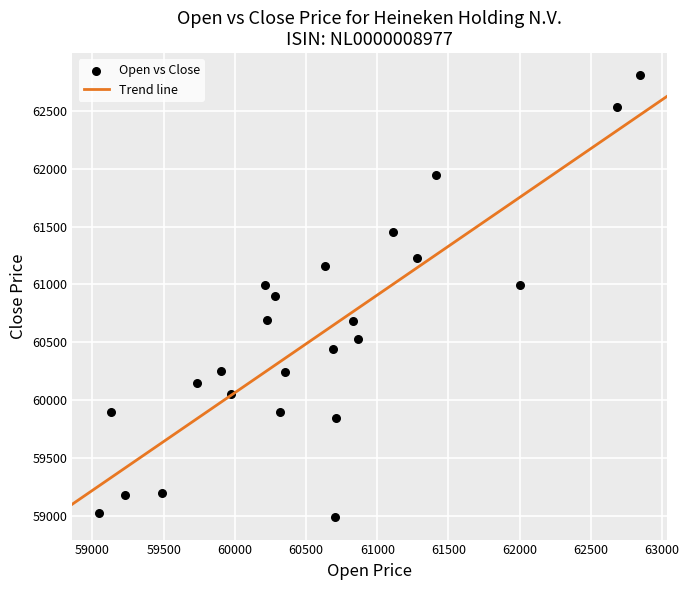

What is the range of X values (max minus min)?

3795